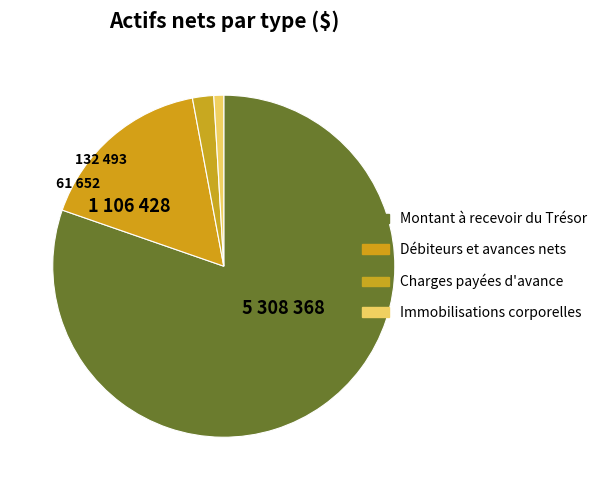

What is the smallest slice in the pie chart?

Immobilisations corporelles